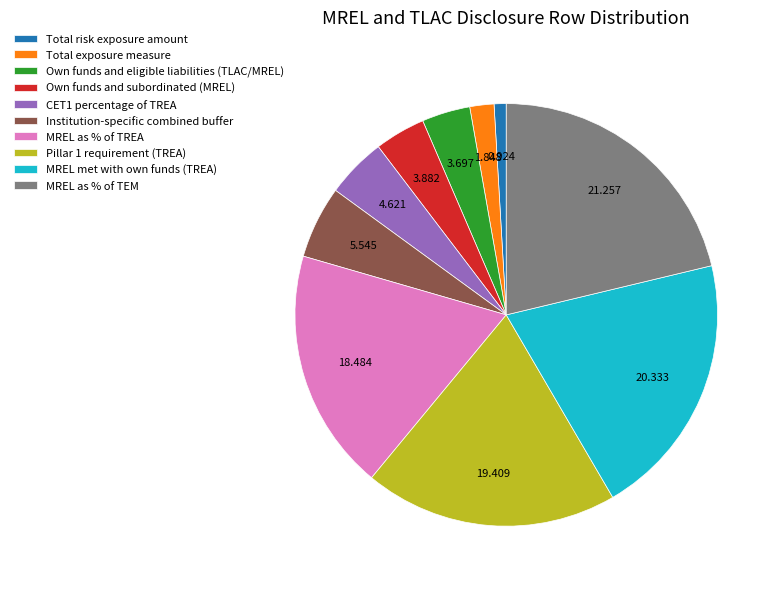

Do MREL as % of TREA and MREL met with own funds (TREA) together represent more than half of the pie?

No